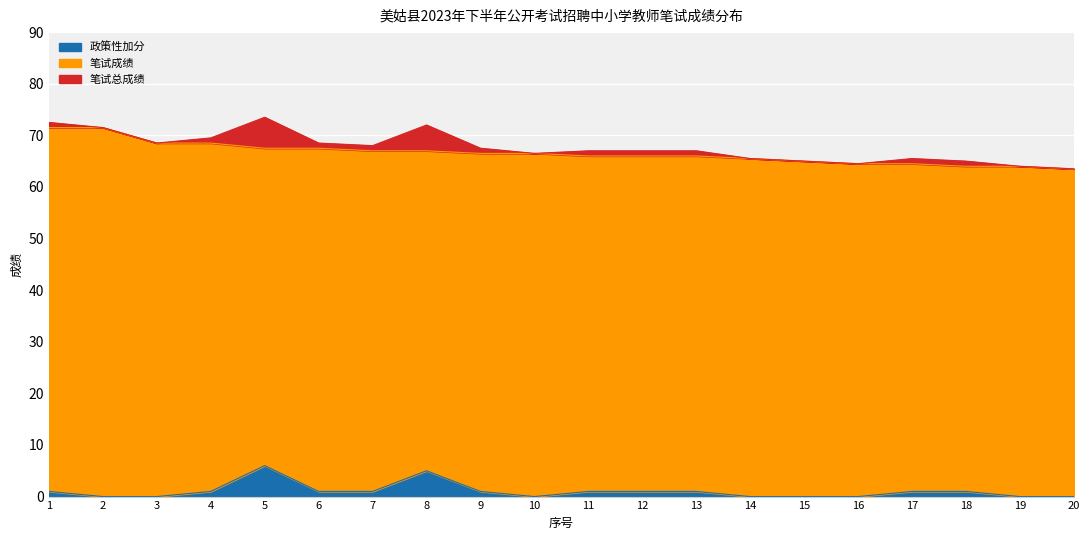

Which series has the widest spread of values?

笔试总成绩